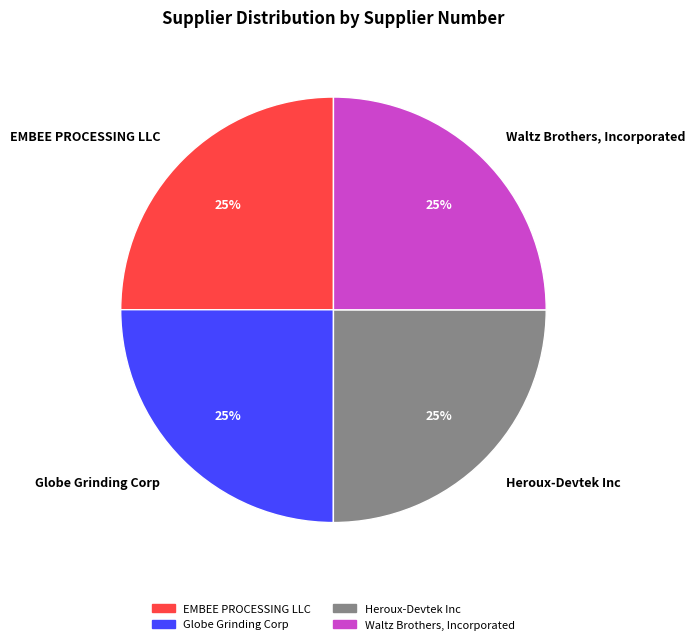

To the nearest percent, what portion does Waltz Brothers, Incorporated represent?

25%